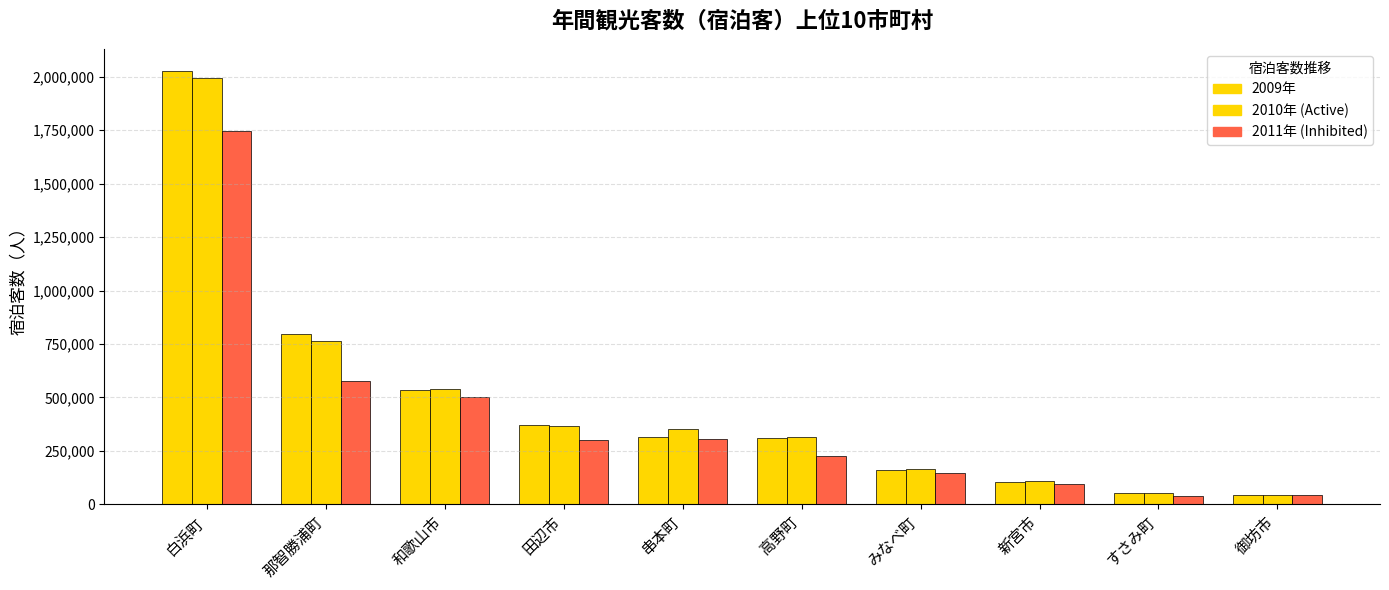

Reading left to right, list all the values displayed in this chart.

2009年: 2028950	796341	535179	369390	312929	310184	158745	102318	54137	42613
2010年: 1992033	763402	541054	367585	350553	315475	164523	109440	55130	43312
2011年: 1746193	578373	499874	301940	306780	224891	147033	96691	40549	44061